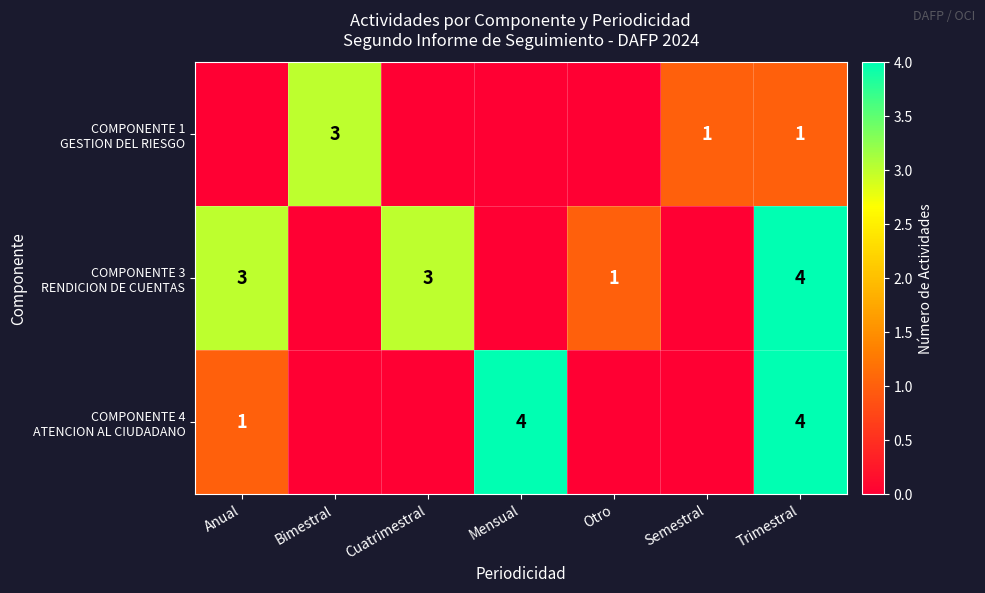

What is the spread (max minus min) of values at Trimestral?

3